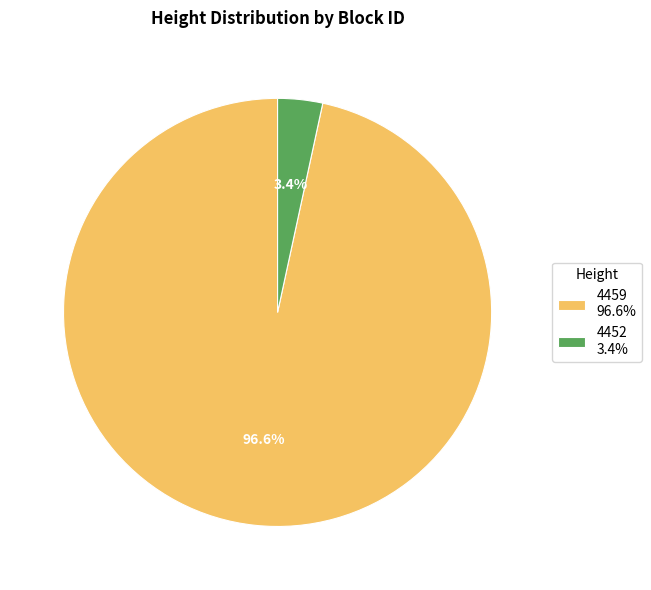

To the nearest percent, what is the combined percentage of 4459 and 4452?

100%